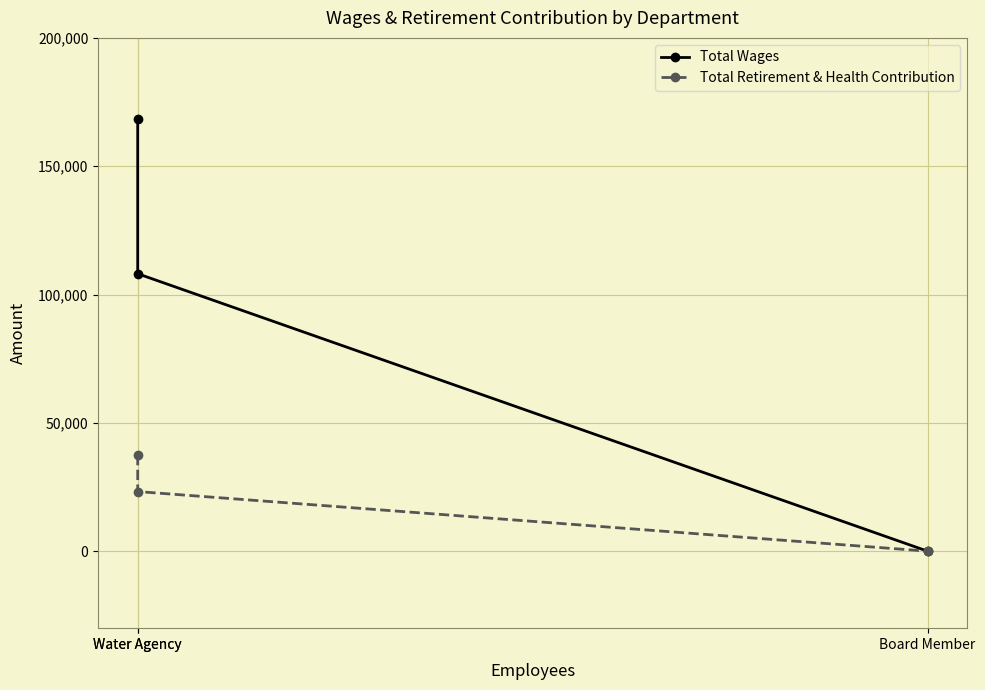

Rank the series by their average value, from lowest to highest.

Total Retirement & Health Contribution, Total Wages